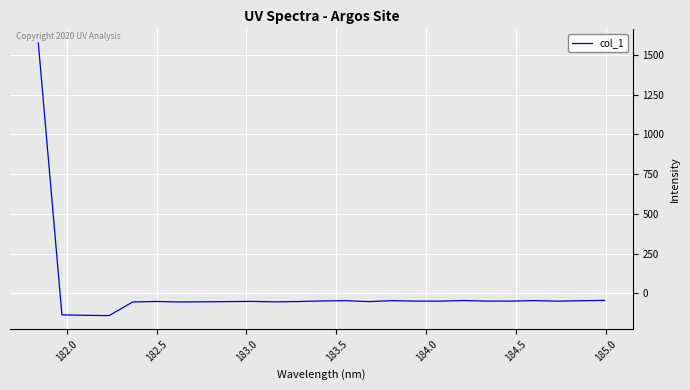

What is the difference between the maximum and minimum values?

1714.1